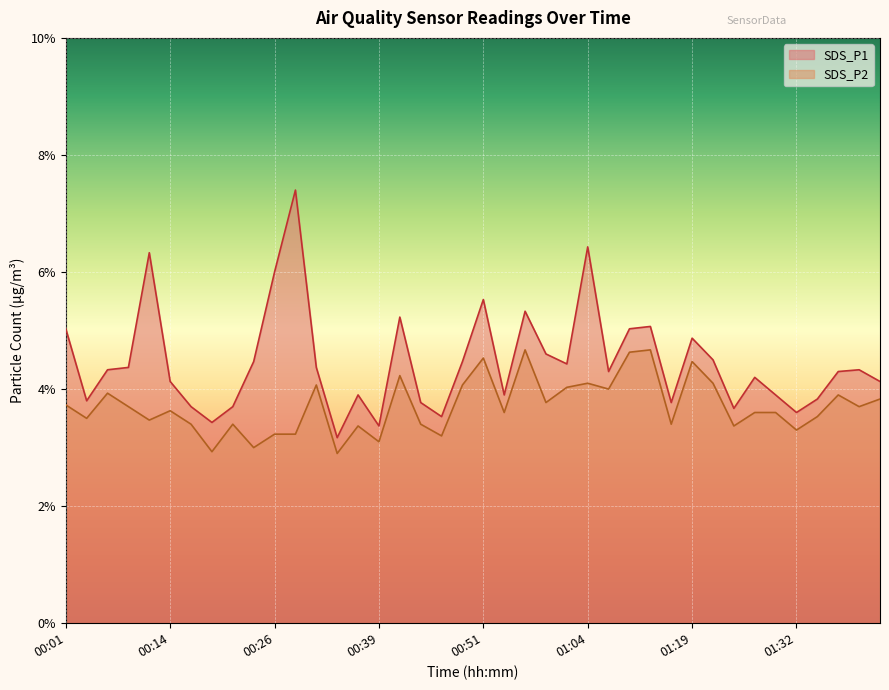

Which series has the largest range (max minus min)?

SDS_P1